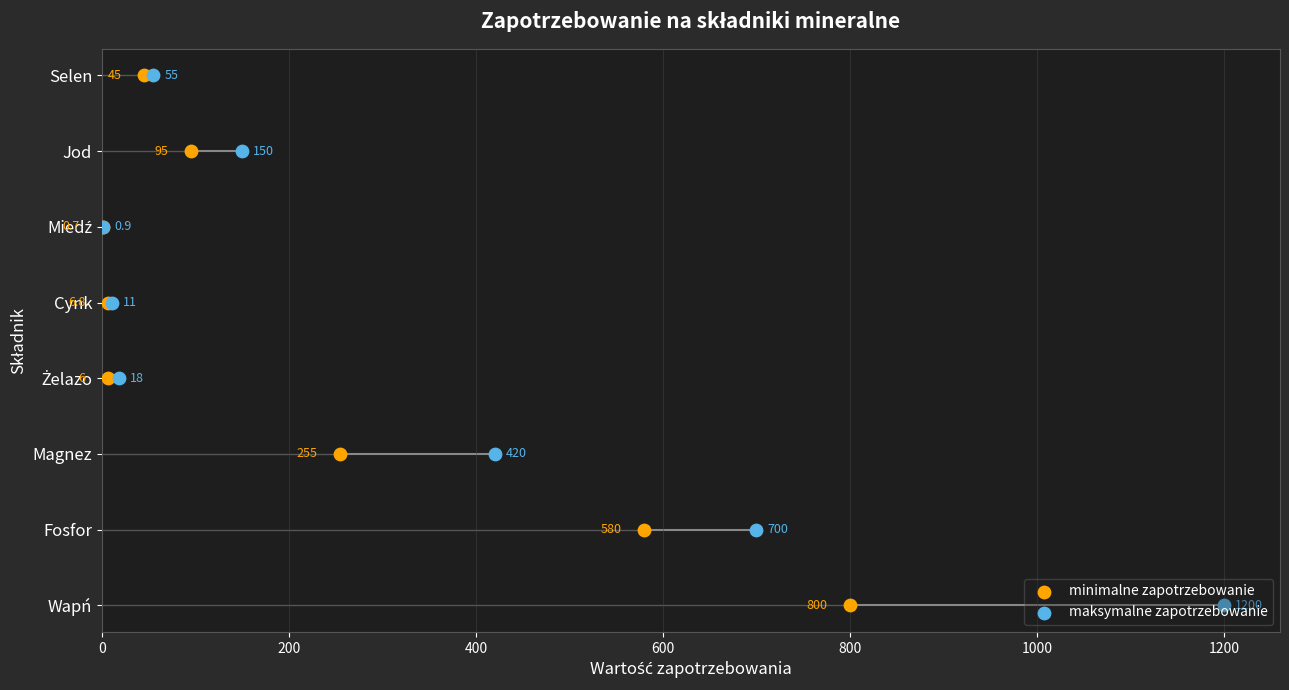

What are all the series names shown in the legend?

minimalne zapotrzebowanie, maksymalne zapotrzebowanie